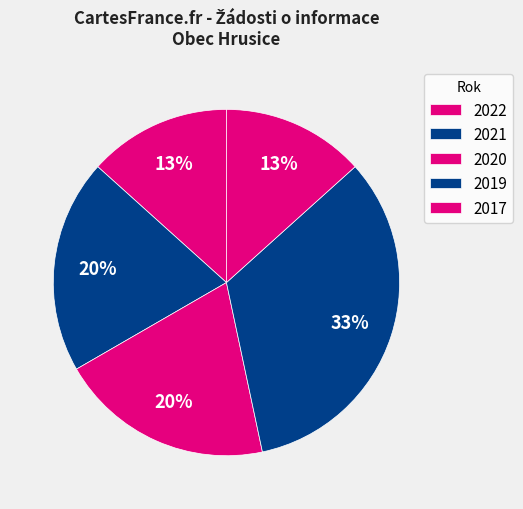

Which slice is the largest?

2019